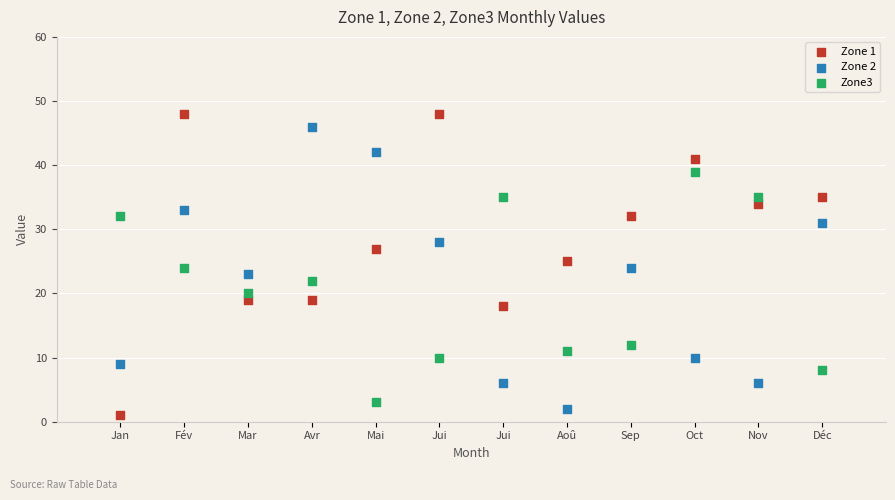

Across all data points, what is the range of X values (max minus min)?

11